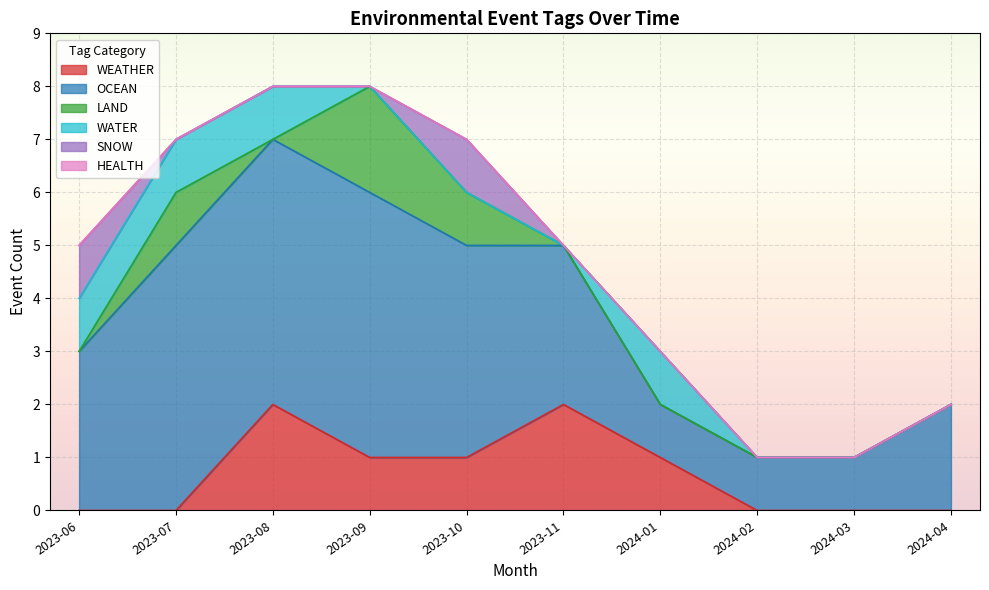

Between 2023-10 and 2024-04, which series saw the biggest shift?

OCEAN